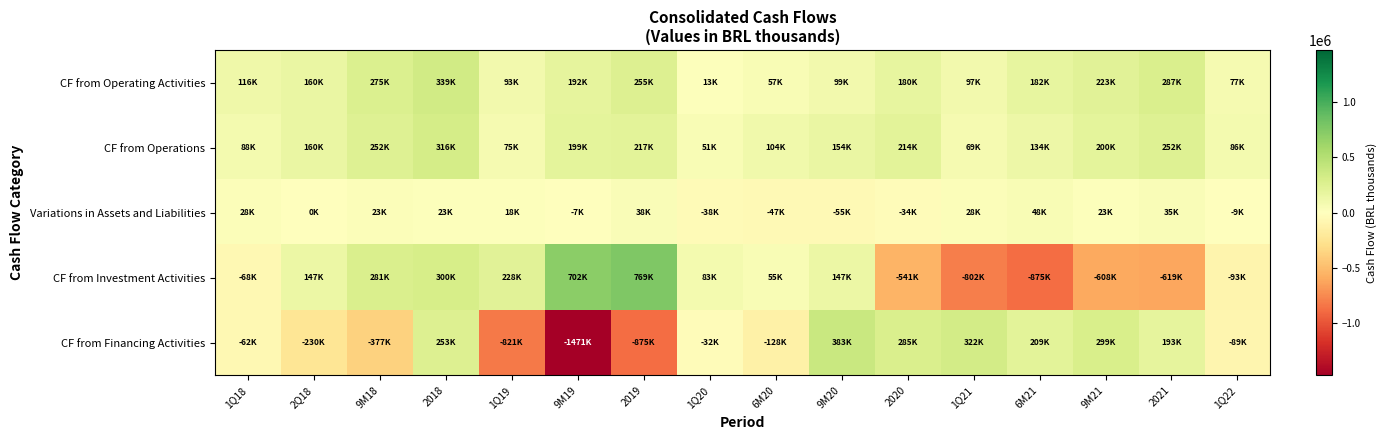

Reading left to right, what are all the values shown in this chart?

CF from Operating Activities: 1Q18=116119.0	2Q18=160160.8	9M18=275169.0	2018=338527.0	1Q19=92713.3	9M19=191734.0	2019=254670.0	1Q20=12648.4	6M20=57162.8	9M20=99464.3	2020=179794.0	1Q21=97154.1	6M21=181702.0	9M21=222503.0	2021=286707.0	1Q22=76910.4
CF from Operations: 1Q18=88400.0	2Q18=160047.6	9M18=252112.0	2018=315726.0	1Q19=74602.9	9M19=198829.0	2019=216847.0	1Q20=51081.8	6M20=104252.7	9M20=154461.4	2020=213909.0	1Q21=69196.2	6M21=134129.0	9M21=199717.0	2021=251519.0	1Q22=86051.6
Variations in Assets and Liabilities: 1Q18=27719.0	2Q18=113.2	9M18=23057.0	2018=22801.0	1Q19=18110.5	9M19=-7095.0	2019=37823.0	1Q20=-38433.4	6M20=-47089.9	9M20=-54997.1	2020=-34115.0	1Q21=27957.9	6M21=47573.0	9M21=22786.0	2021=35188.0	1Q22=-9141.2
CF from Investment Activities: 1Q18=-68317.0	2Q18=147024.7	9M18=280658.0	2018=300168.0	1Q19=227770.0	9M19=702225.0	2019=768983.0	1Q20=82616.1	6M20=54909.0	9M20=147048.4	2020=-540690.0	1Q21=-802131.1	6M21=-874639.0	9M21=-608344.0	2021=-619155.0	1Q22=-93469.4
CF from Financing Activities: 1Q18=-62086.0	2Q18=-230332.6	9M18=-377385.0	2018=253116.0	1Q19=-821300.0	9M19=-1471033.0	2019=-875142.0	1Q20=-32362.1	6M20=-127579.3	9M20=382519.4	2020=284531.0	1Q21=321997.8	6M21=208625.0	9M21=298605.0	2021=192901.0	1Q22=-88561.6